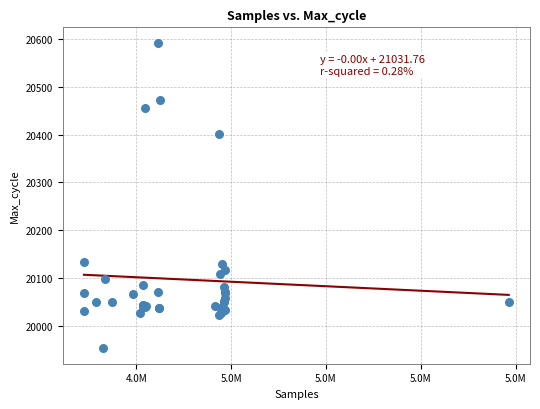

What Y value in the scatter plot is closest to 20272?

20401